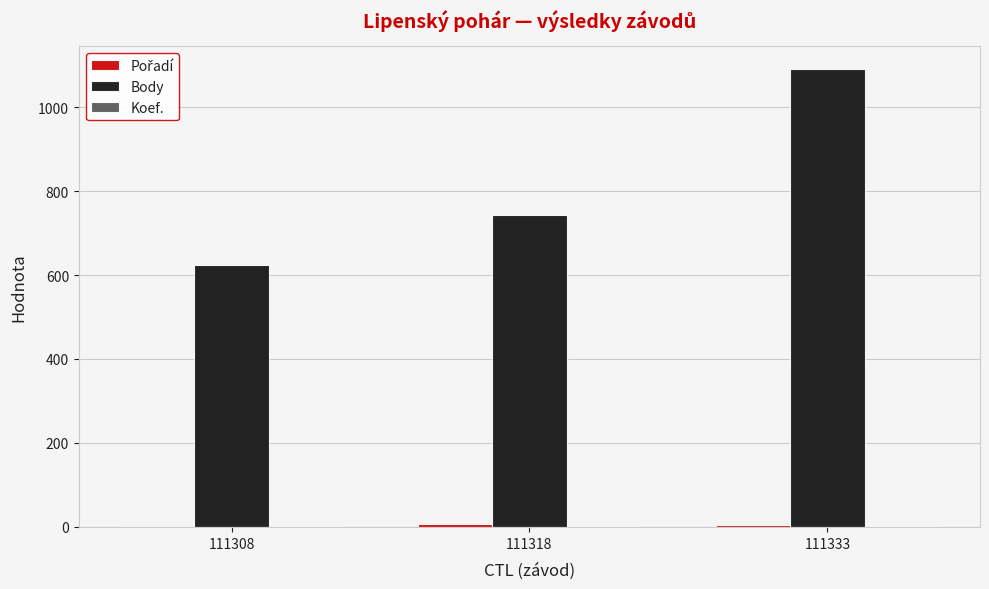

How many groups of bars are there?

3